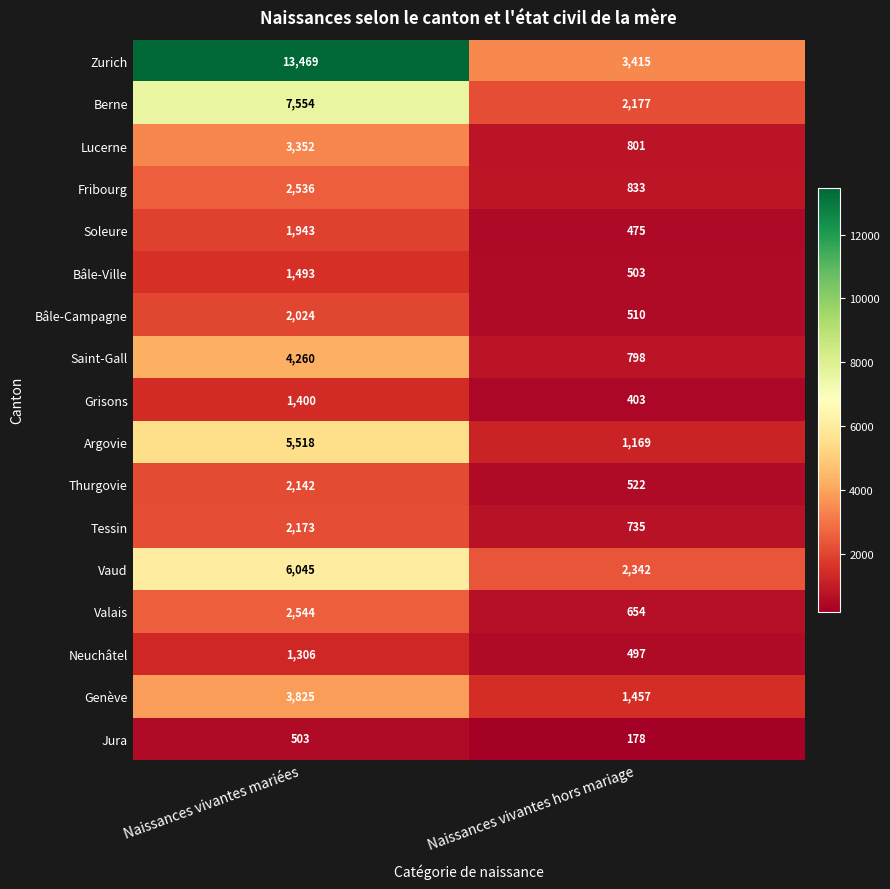

What is the greatest value displayed?

13469